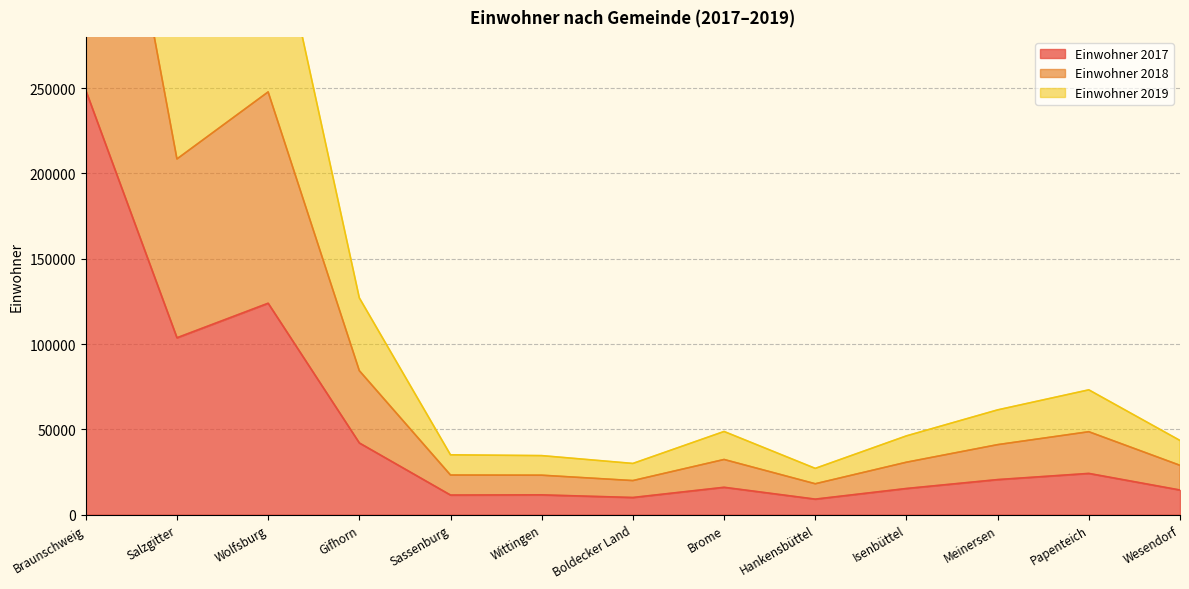

Is it true that Einwohner 2017 equals 248667 at Braunschweig?

True